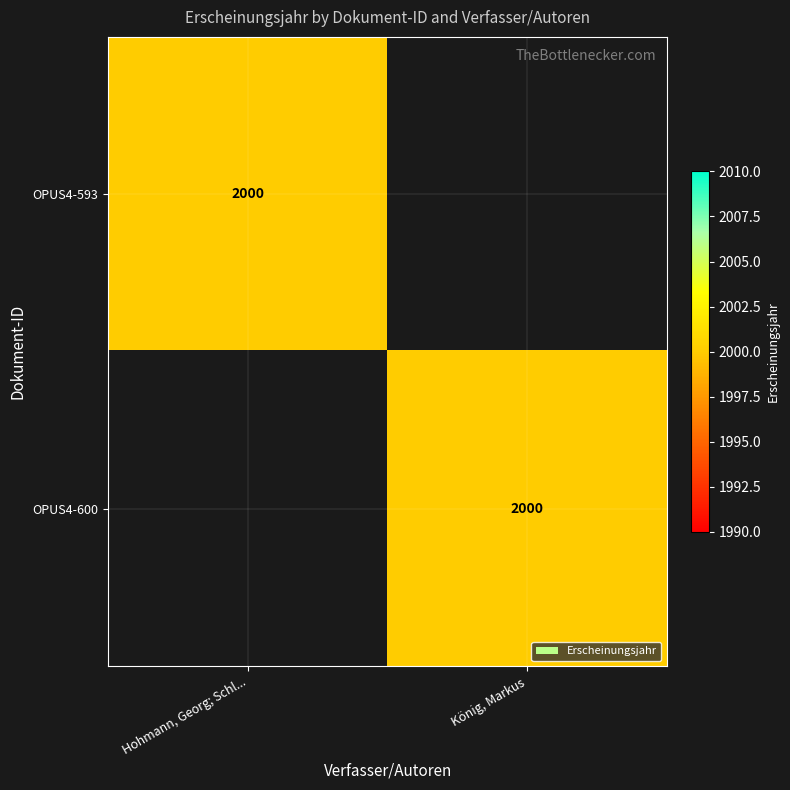

The value of OPUS4-600 at König, Markus is 3015. True or false?

False